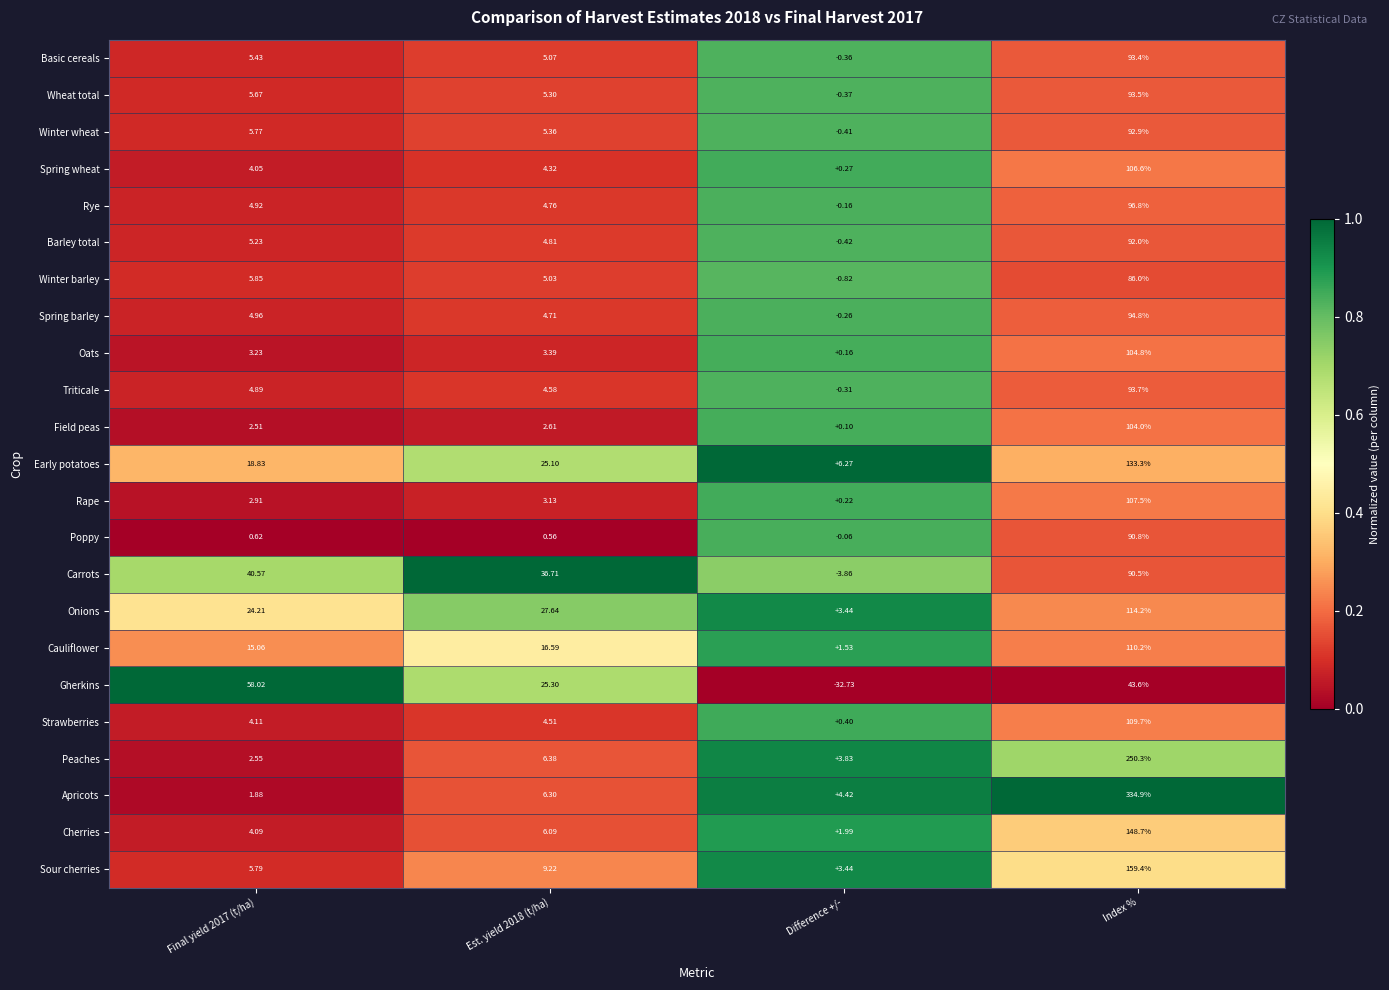

At Final yield 2017 (t/ha), list the series in order from largest to smallest.

Gherkins, Carrots, Onions, Early potatoes, Cauliflower, Winter barley, Sour cherries, Winter wheat, Wheat total, Basic cereals, Barley total, Spring barley, Rye, Triticale, Strawberries, Cherries, Spring wheat, Oats, Rape, Peaches, Field peas, Apricots, Poppy